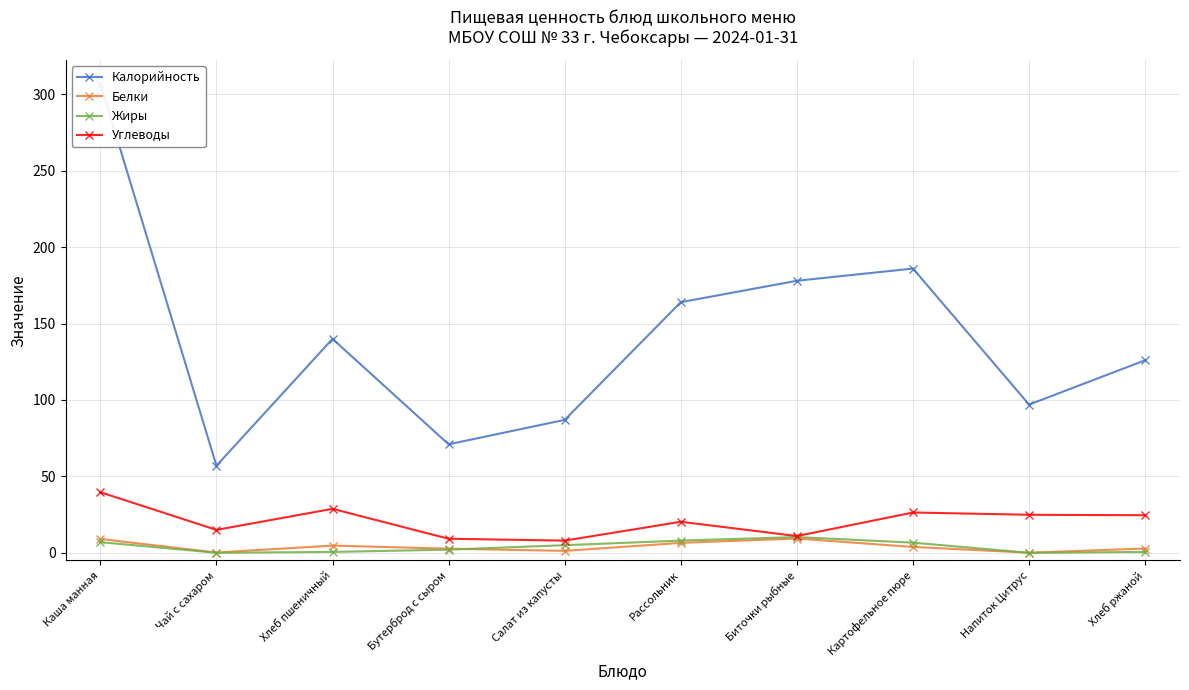

Rank the series at Хлеб пшеничный from highest to lowest value.

Калорийность, Углеводы, Белки, Жиры